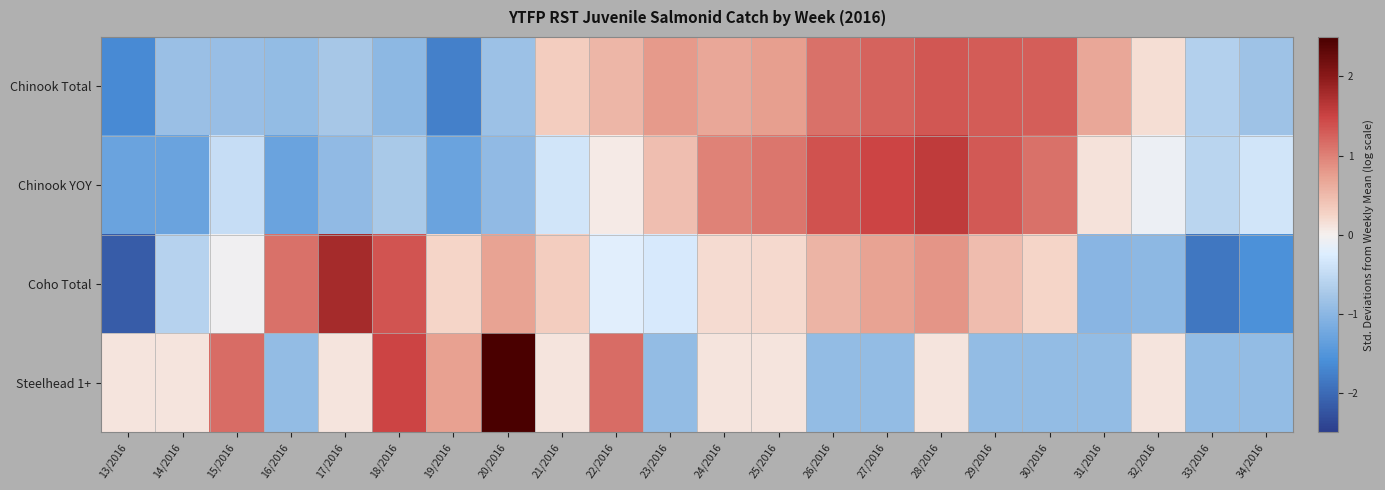

At which category is the sum across all series the highest?

28/2016